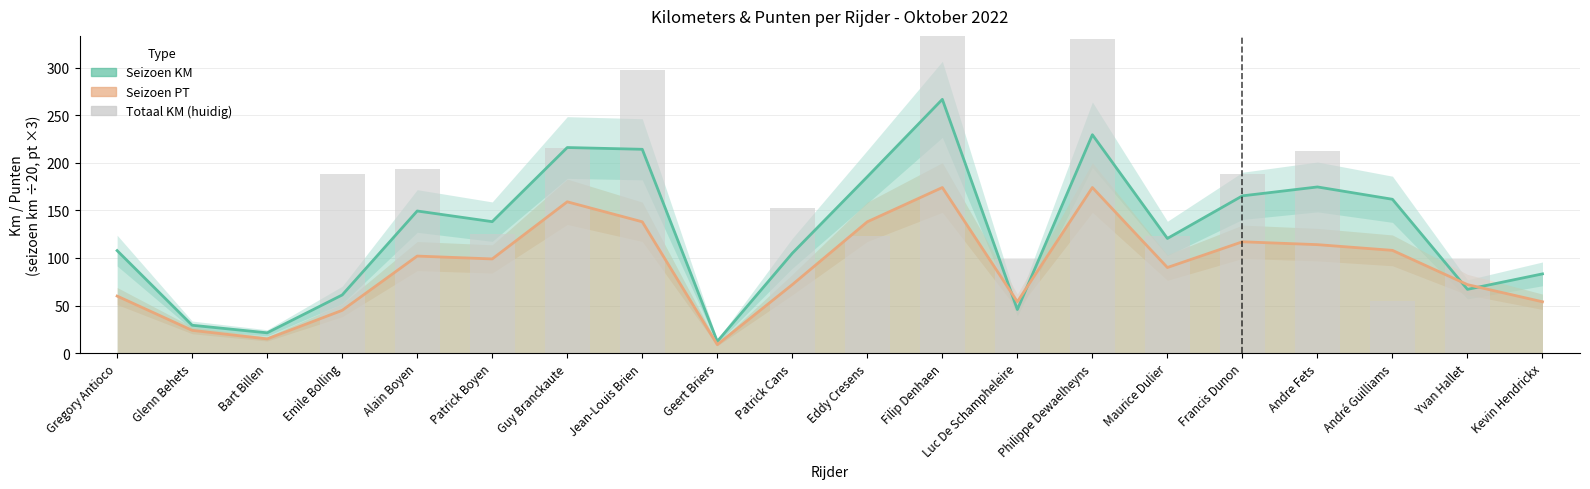

How many data points in Seizoen PT line are above 99?

9